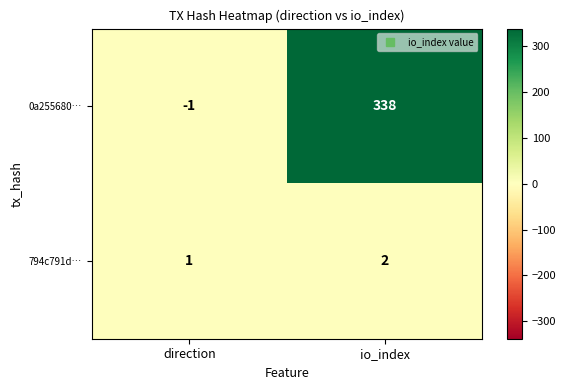

Reading left to right, list all the values displayed in this chart.

0a255680…: direction=-1	io_index=338
794c791d…: direction=1	io_index=2